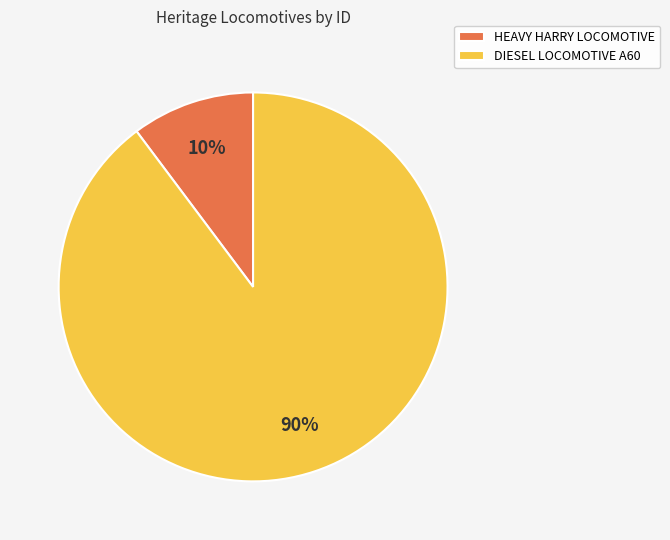

Does DIESEL LOCOMOTIVE A60 represent more than half of the total?

Yes